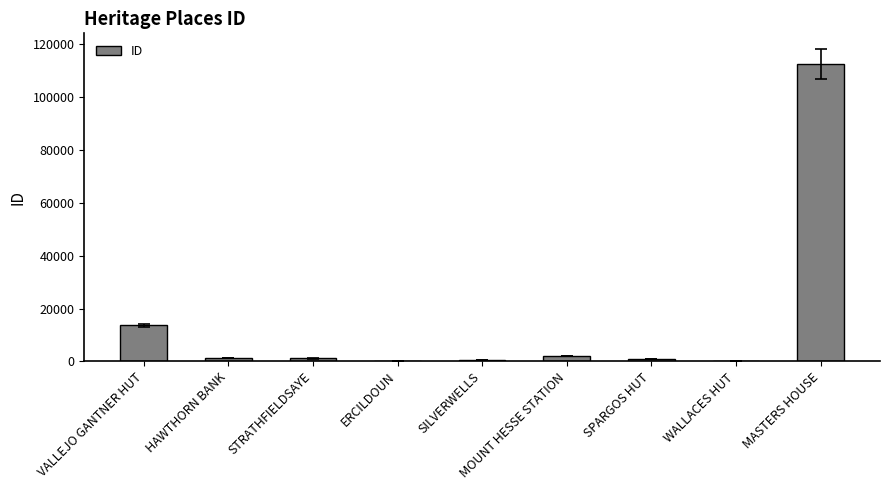

The value at MASTERS HOUSE is 60468. True or false?

False